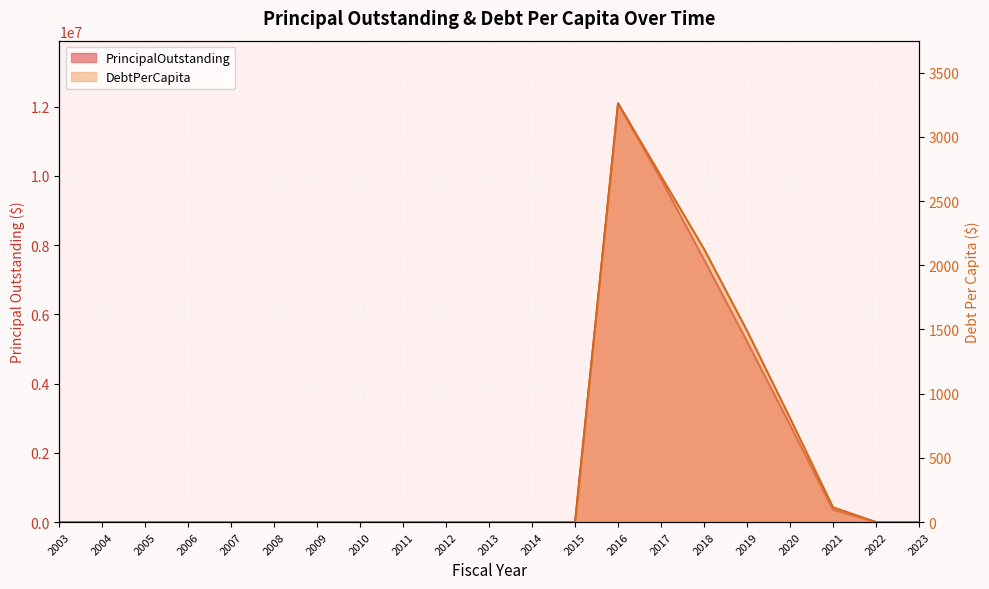

How many distinct data groups are displayed?

2